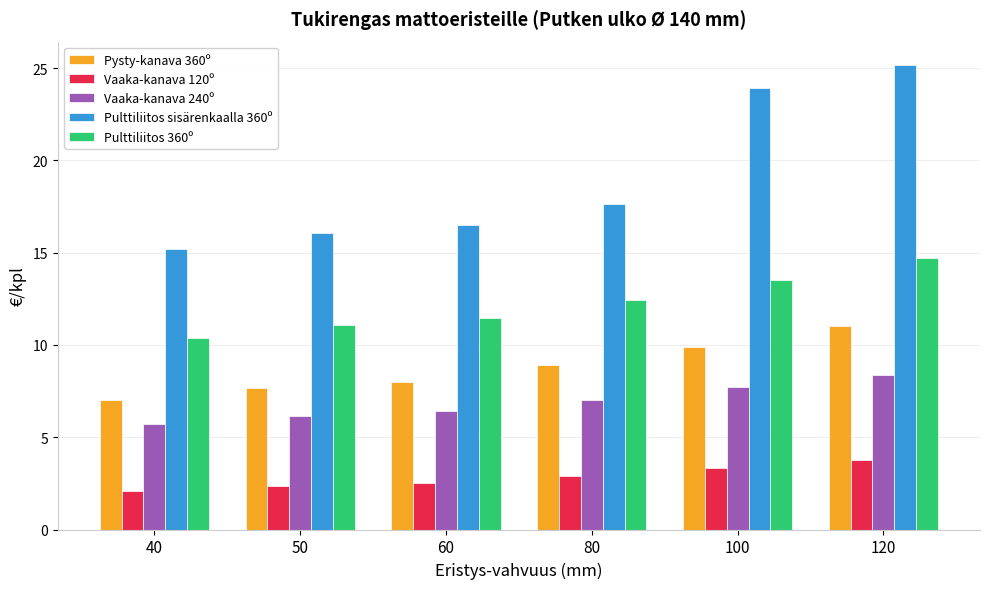

Where does the Pulttiliitos 360º series first go above 12?

80